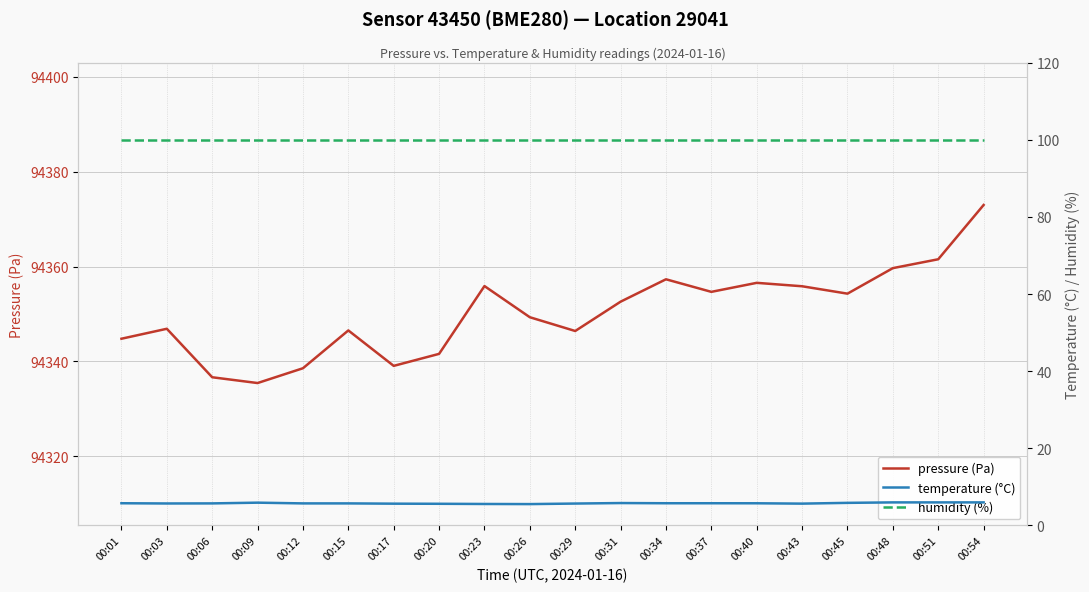

True or false: pressure (Pa) and humidity (%) cross at least once.

False